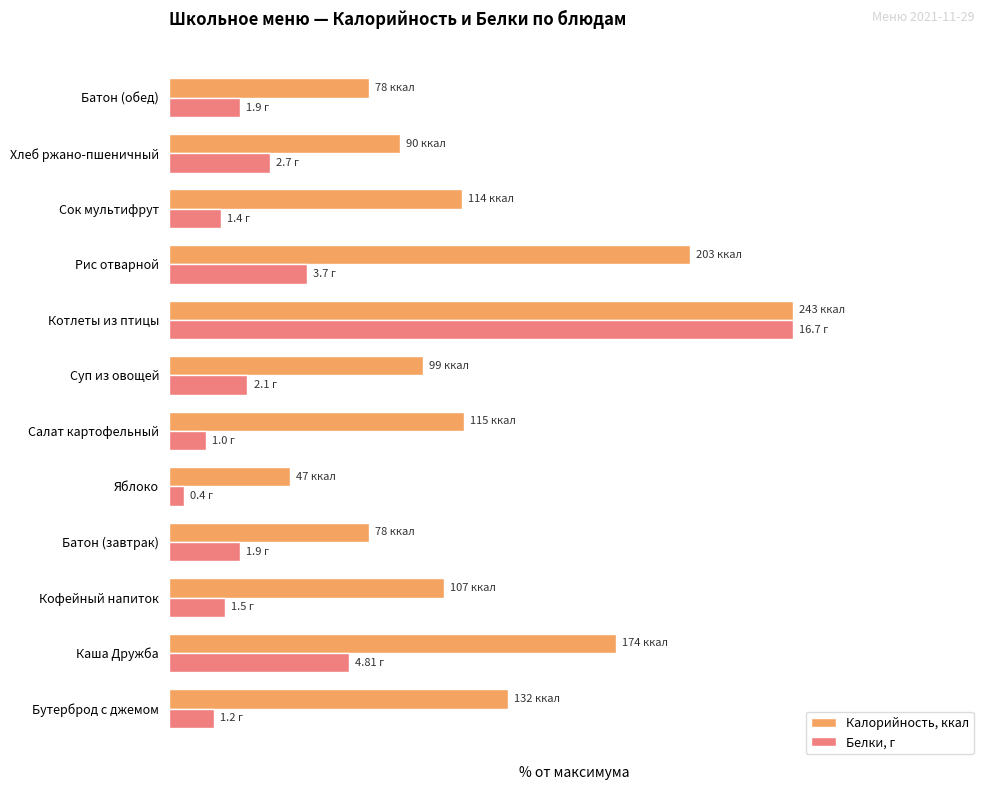

What are all the series names shown in the legend?

Калорийность, ккал, Белки, г